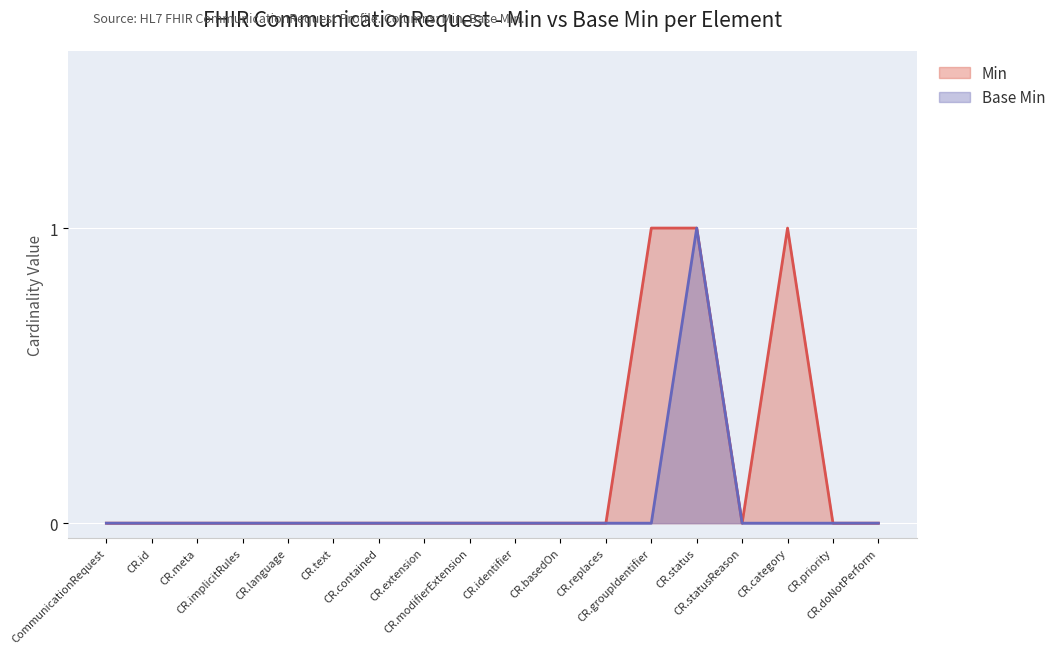

What is the difference between the maximum and minimum values in the Base Min series?

1